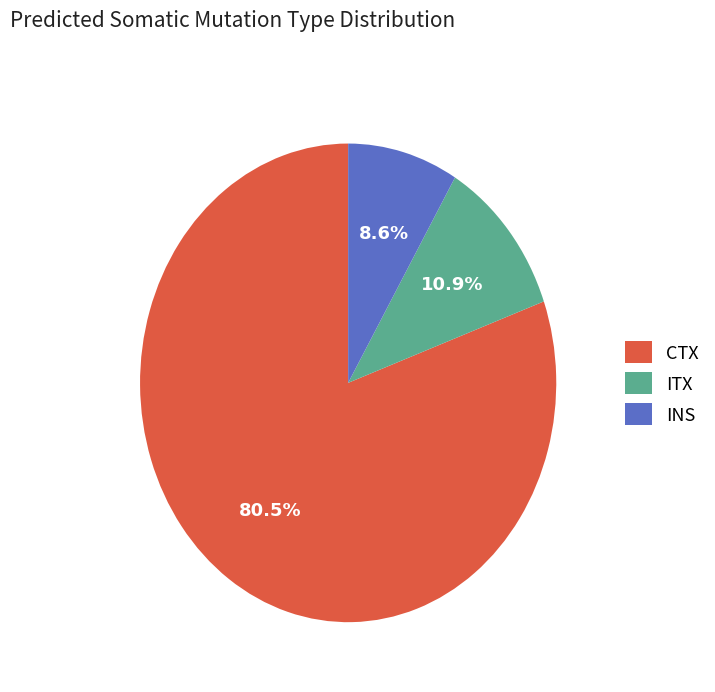

The INS slice represents 9% of the pie. True or false?

True